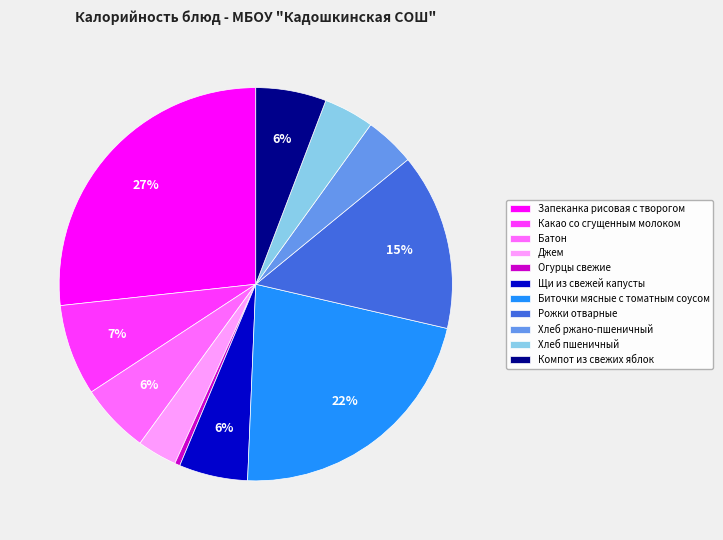

To the nearest percent, what portion does Щи из свежей капусты represent?

6%